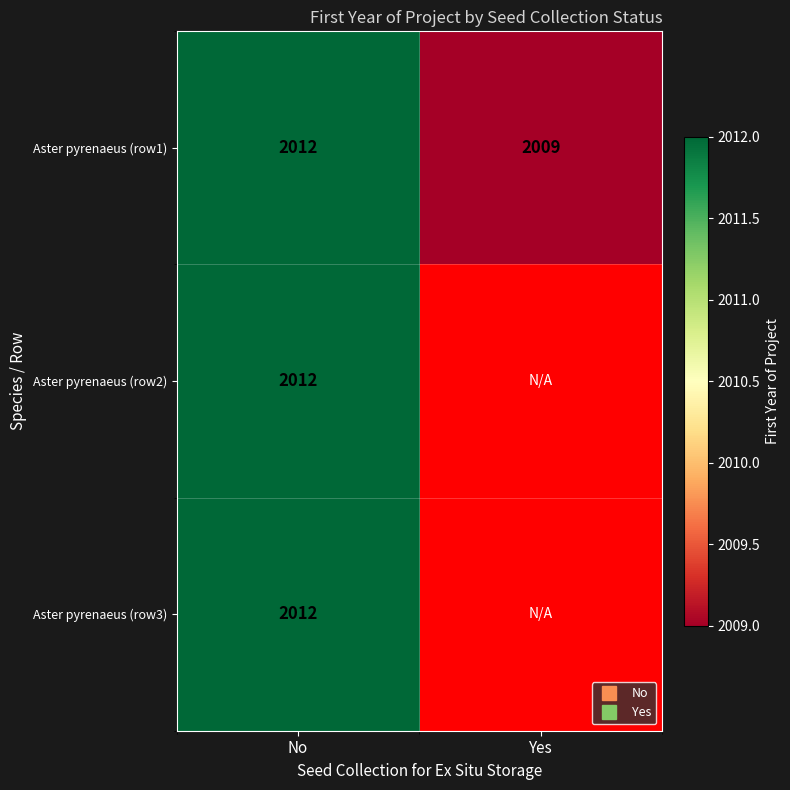

What is the maximum value for Aster pyrenaeus (row1)?

2012.0